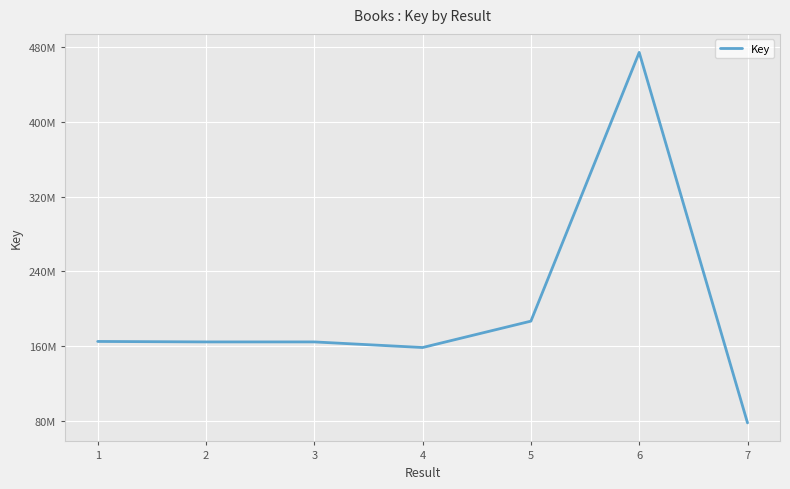

What is the value of the 5th point from the left?

186671141